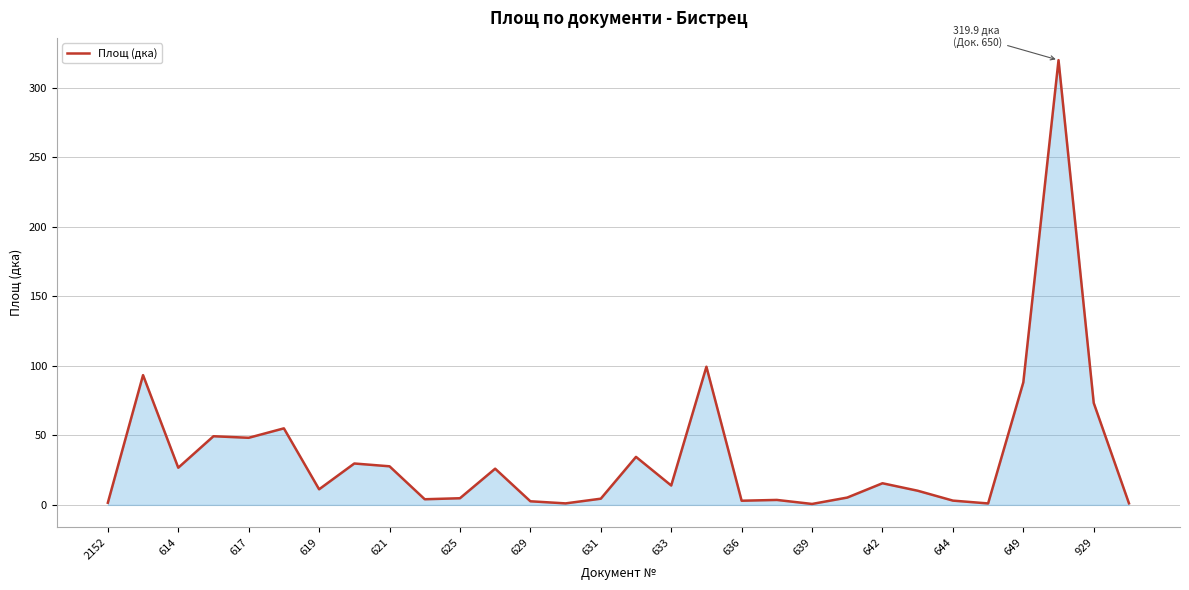

What is the difference between the maximum and minimum values?

319.2